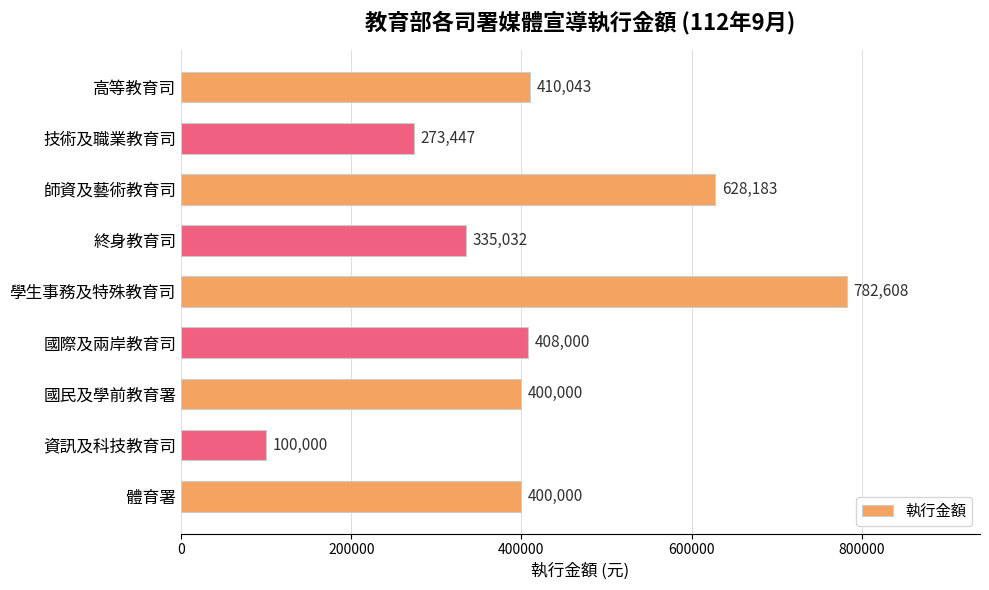

What is the label of the 8th bar from the bottom?

技術及職業教育司